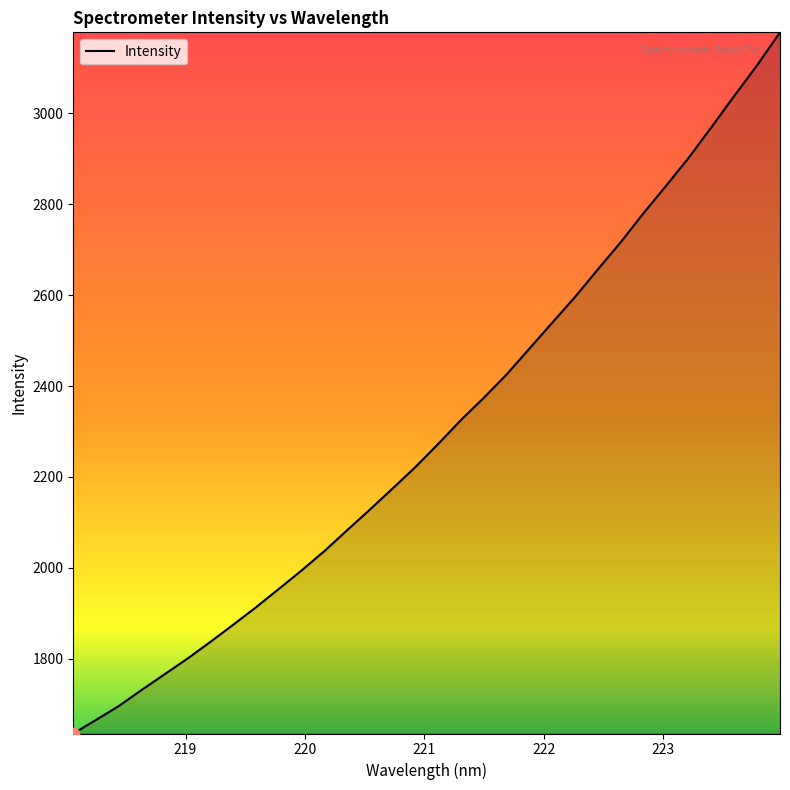

What is the difference between the maximum and minimum values?

1543.6